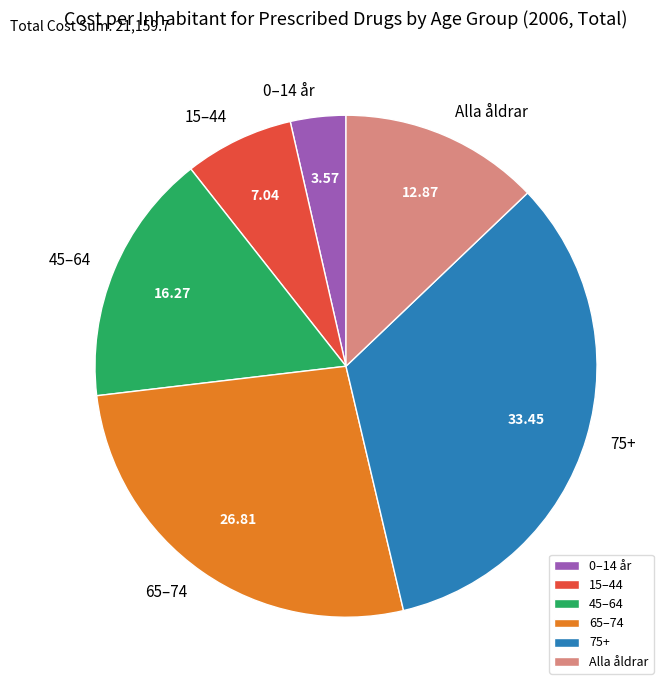

Does 0–14 år represent more than half of the total?

No